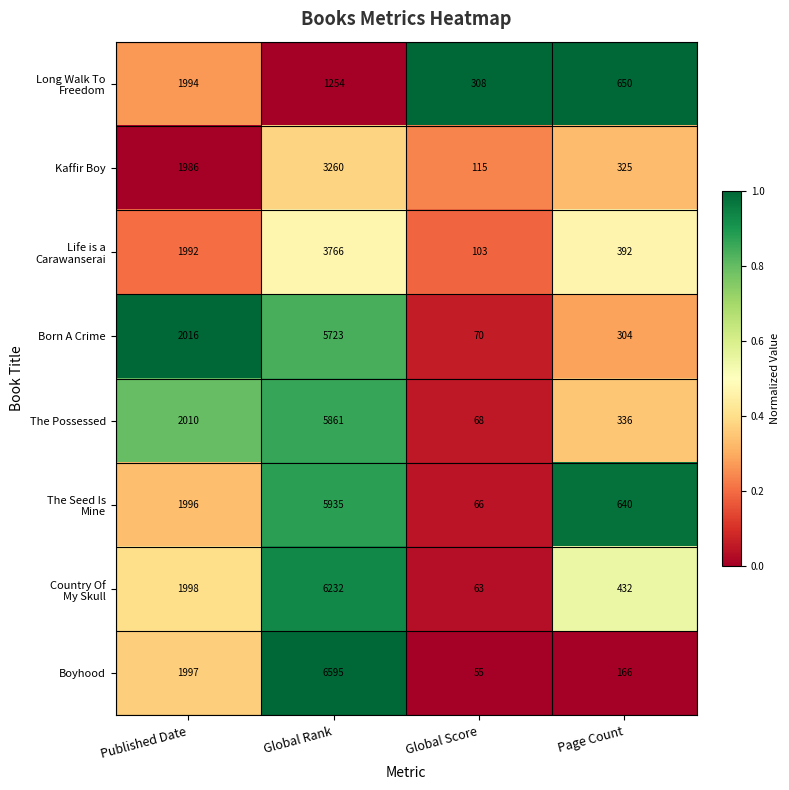

Which series changed the most between Published Date and Global Score?

Born A Crime